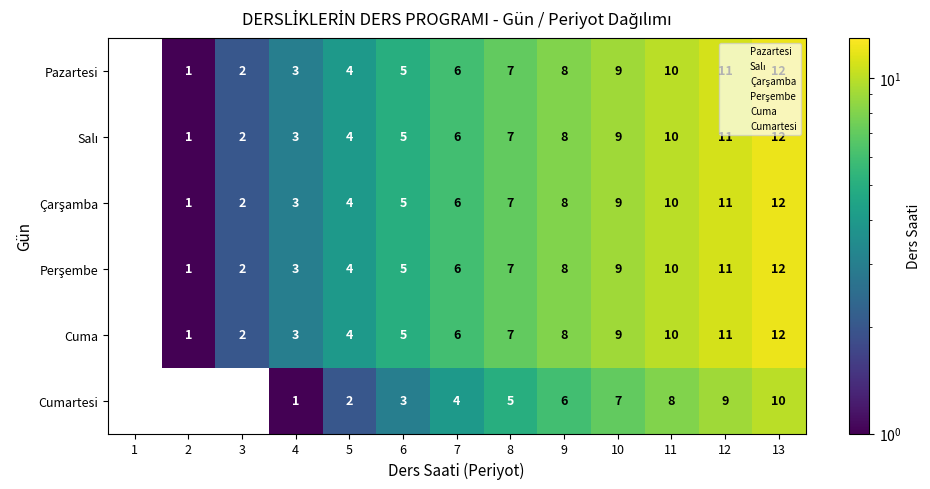

At which category is the sum across all series the highest?

13